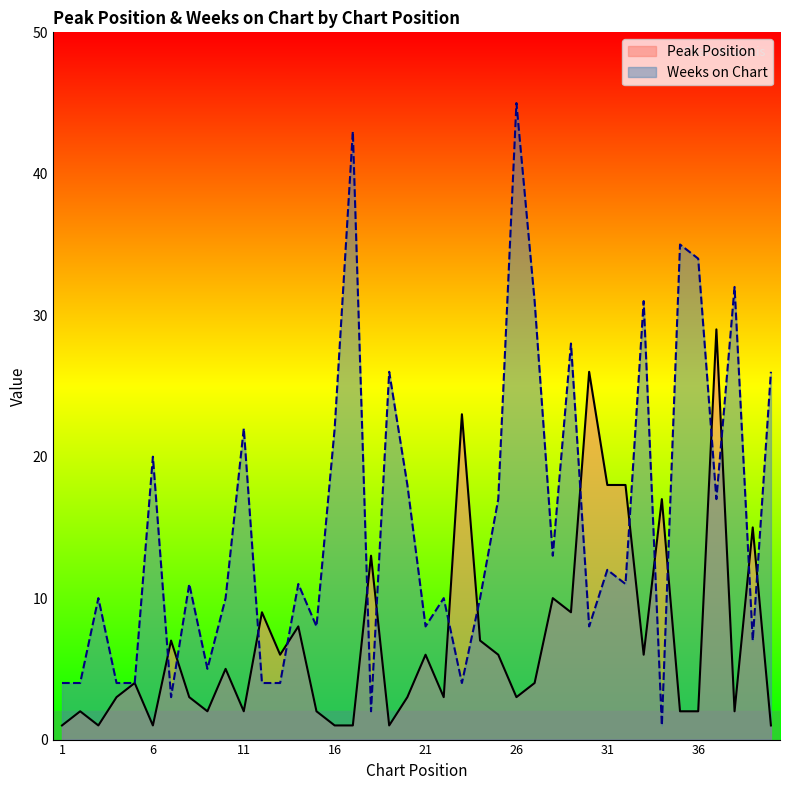

At which category does Peak Position reach its first local peak?

2